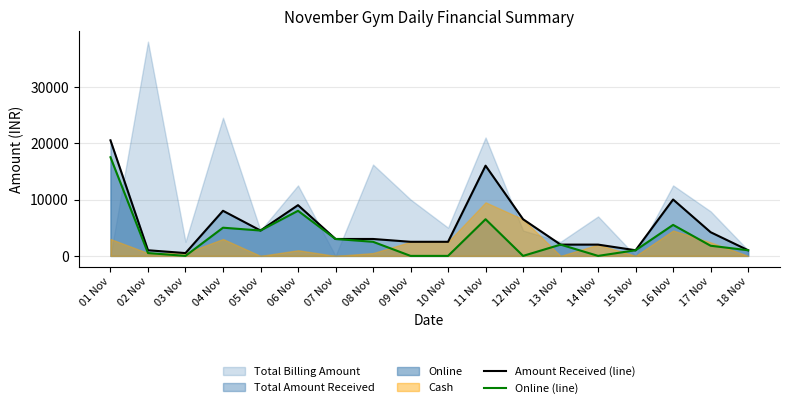

How many interior local valleys does the Online (line) series have?

4